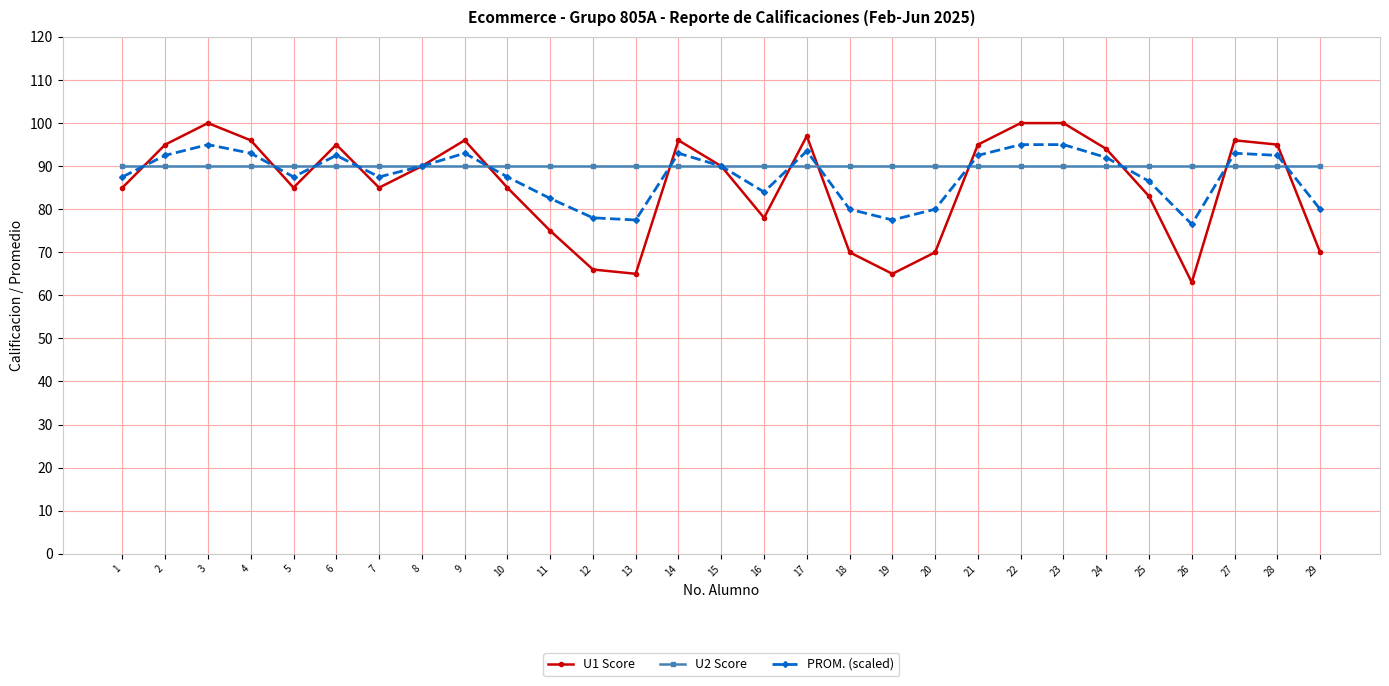

Which series changed the most between 7 and 25?

U1 Score